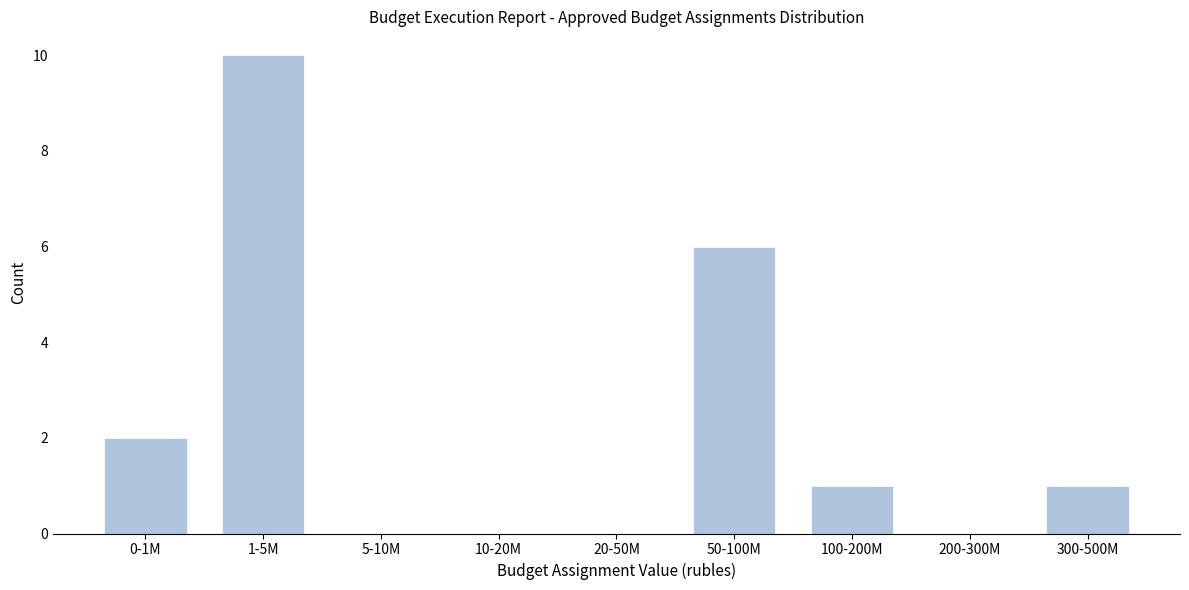

Reading left to right, list all the values displayed in this chart.

0-1M=2	1-5M=10	5-10M=0	10-20M=0	20-50M=0	50-100M=6	100-200M=1	200-300M=0	300-500M=1